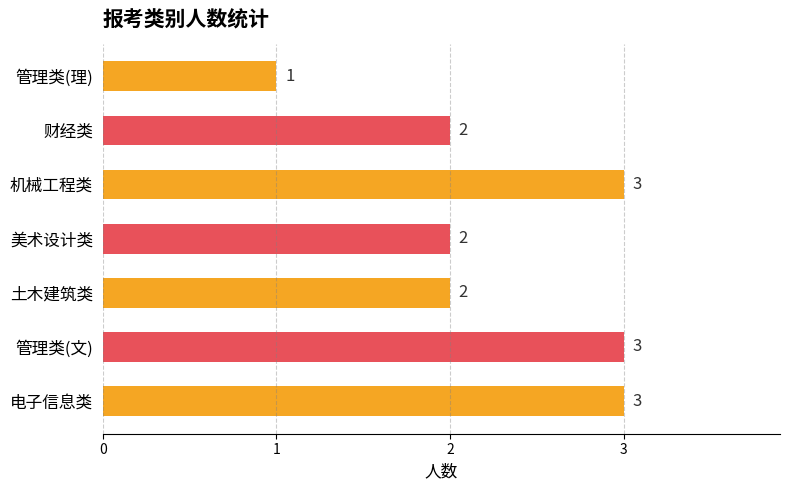

What is the sum of the values at 管理类(理) and 土木建筑类?

3